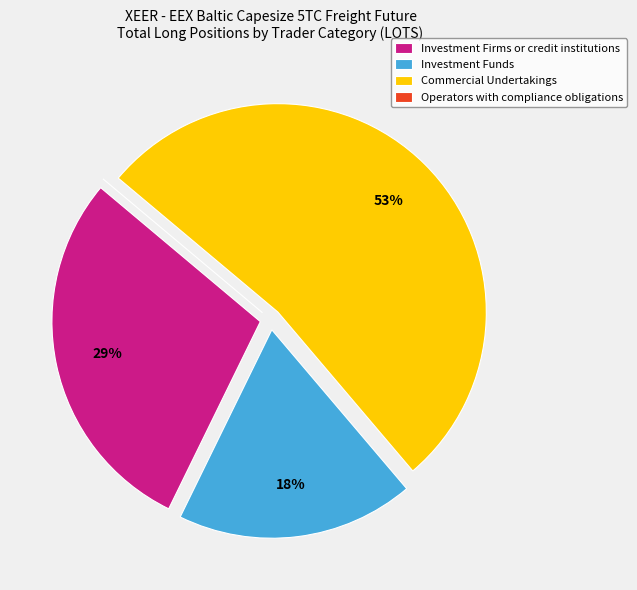

What is the ratio of the value at Investment Firms or credit institutions to the value at Commercial Undertakings?

0.5